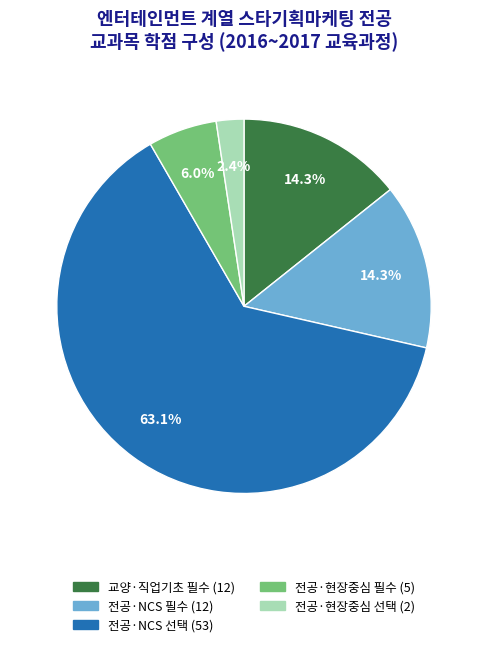

To the nearest percent, what is the difference between the largest and smallest slice percentages?

61%